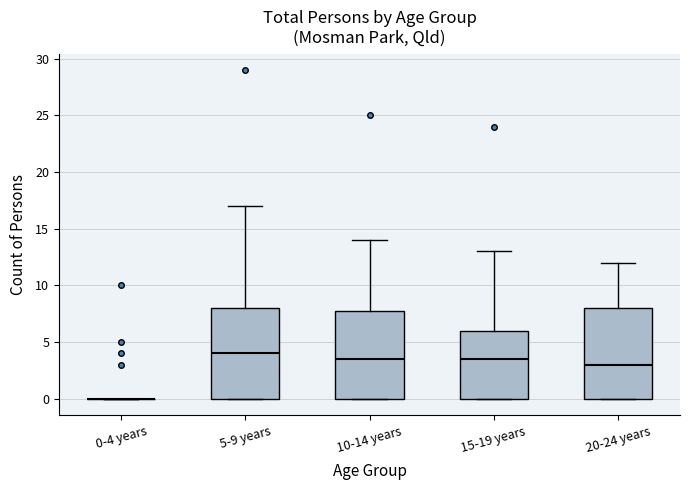

Reading left to right, read every box against the y-axis: the position of its median line, the range the box covers, and the ends of its whiskers. The values are not printed on the chart, so give them approximately, as read against the axis.

0-4 years: box collapsed to a line at 0.0, whiskers 0.0 to 0.0
5-9 years: median 4.0, box 0.0 to 8.0, whiskers 0.0 to 17.0
10-14 years: median 3.5, box 0.0 to 8.0, whiskers 0.0 to 14.0
15-19 years: median 3.5, box 0.0 to 6.0, whiskers 0.0 to 13.0
20-24 years: median 3.0, box 0.0 to 8.0, whiskers 0.0 to 12.0